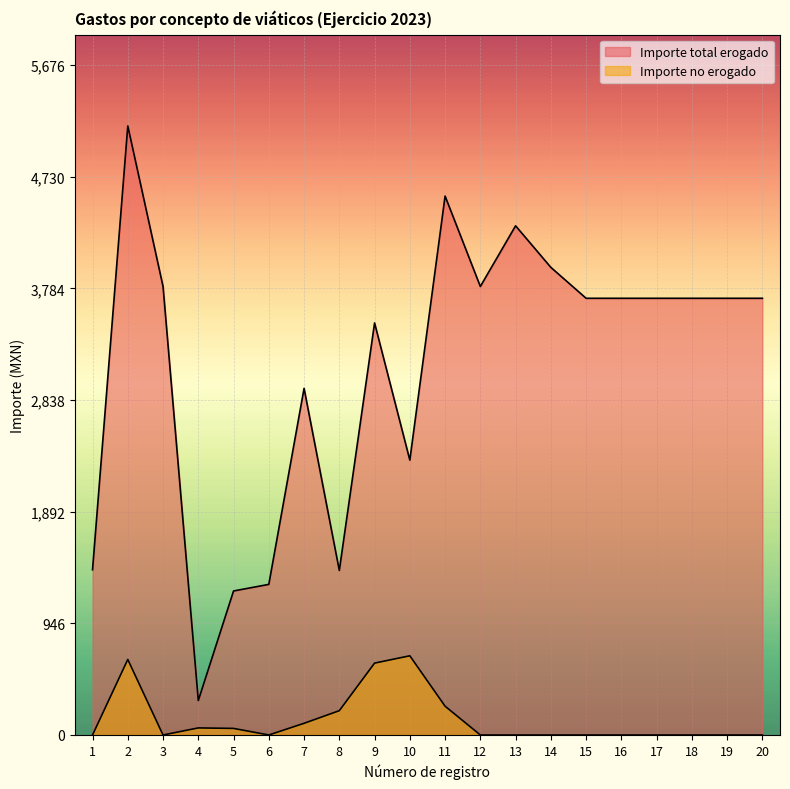

How many lines are shown in the chart?

2